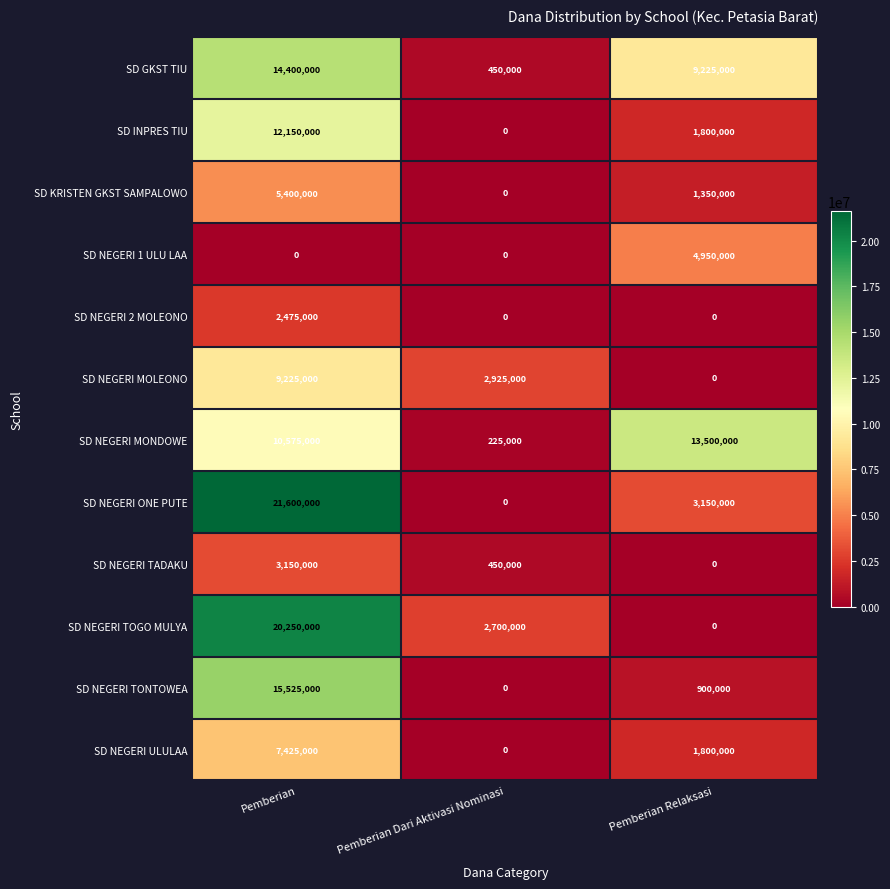

True or false: SD NEGERI TADAKU has a value of -2014409 at Pemberian Relaksasi.

False